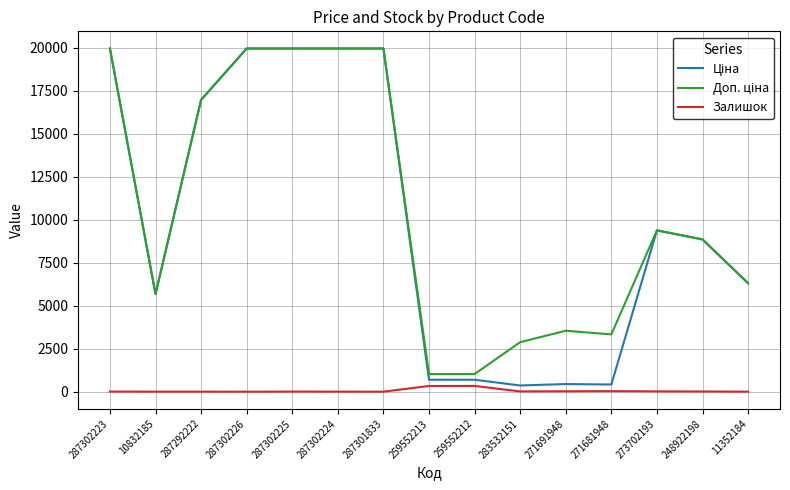

What is the maximum value shown in the chart?

19964.2